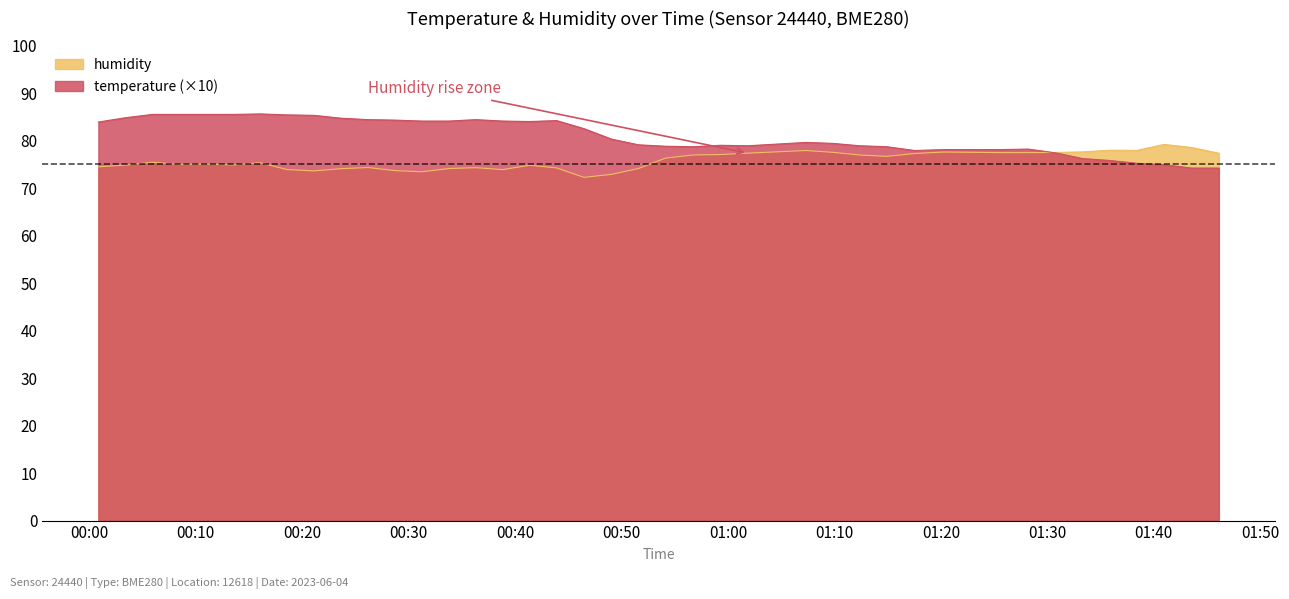

What is the difference between the temperature values at 2023-06-04T00:46:29 and 2023-06-04T01:09:51?

3.1